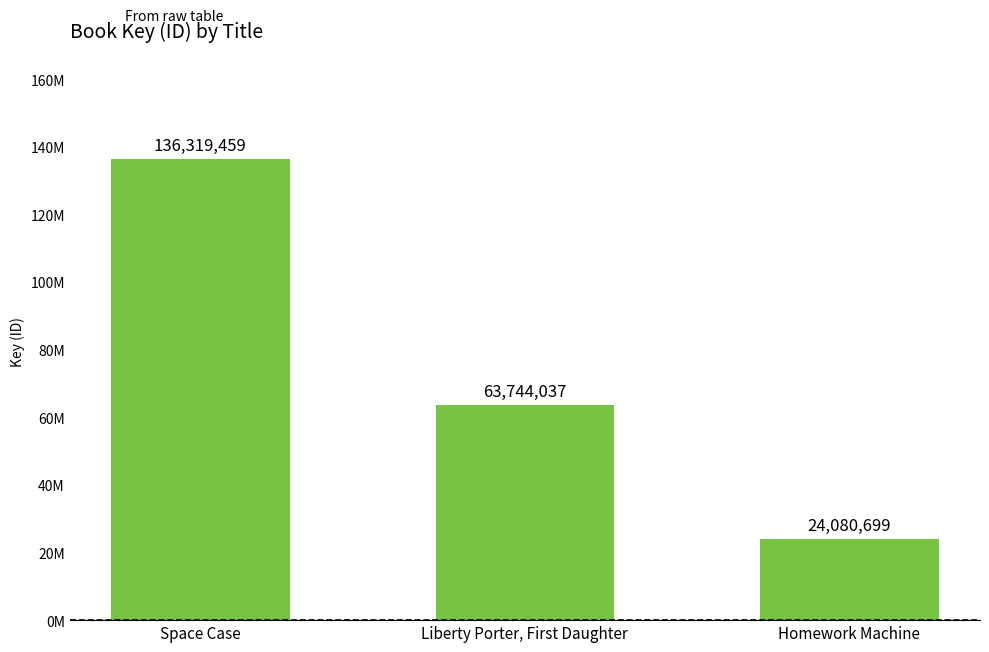

At which label does the data first exceed 63744037?

Space Case